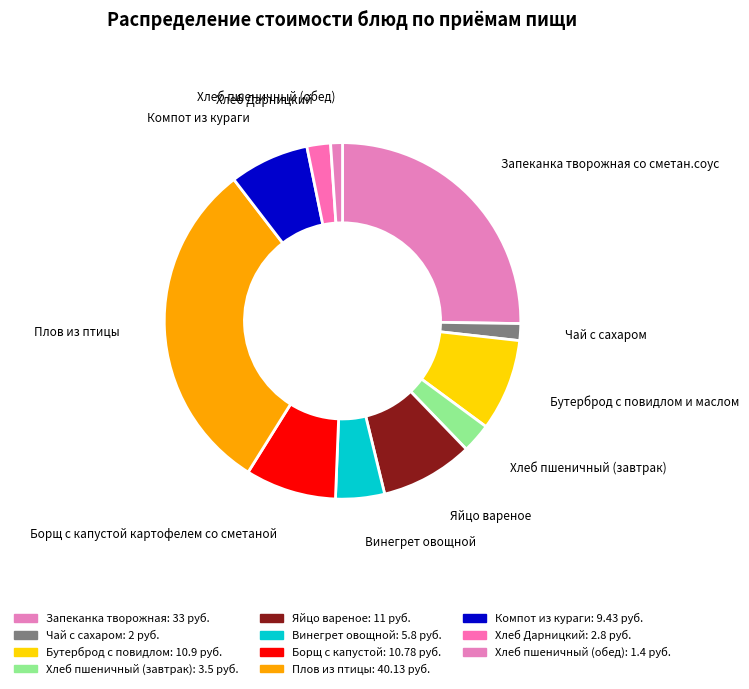

Count the number of slices in the pie.

11